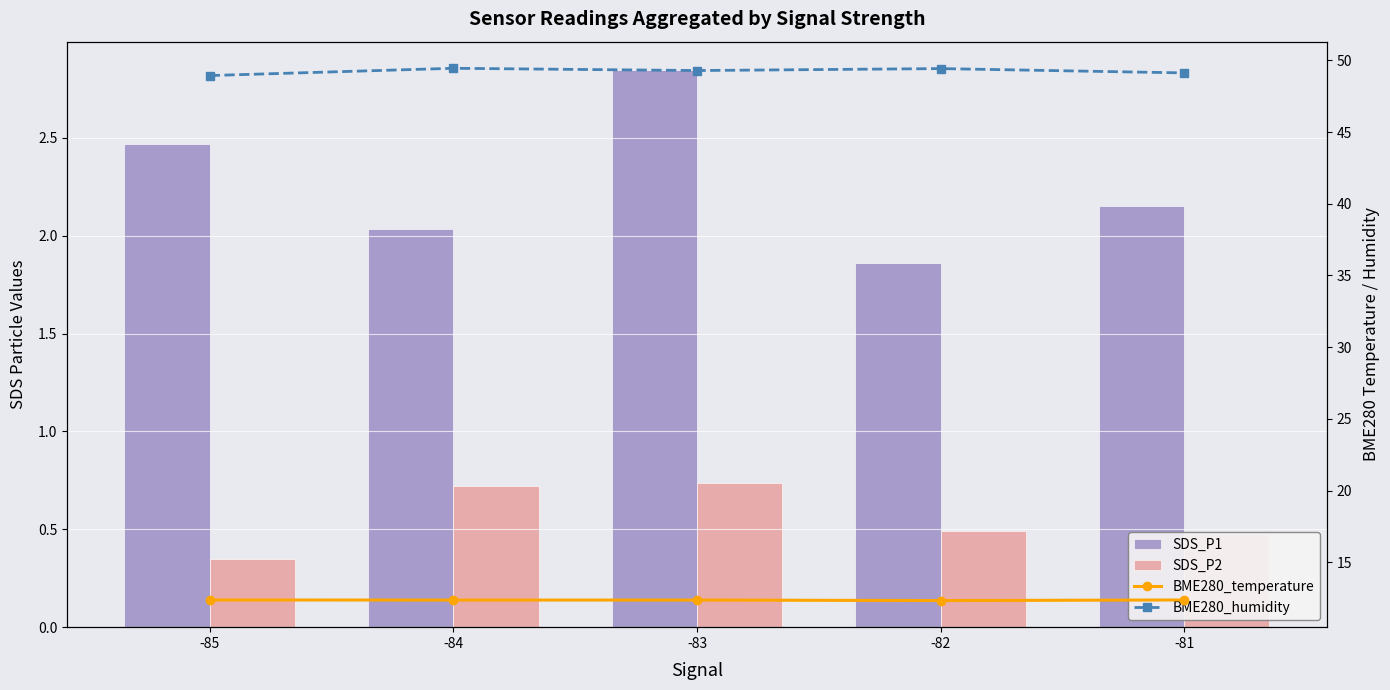

At which category is the sum across all series the highest?

-83